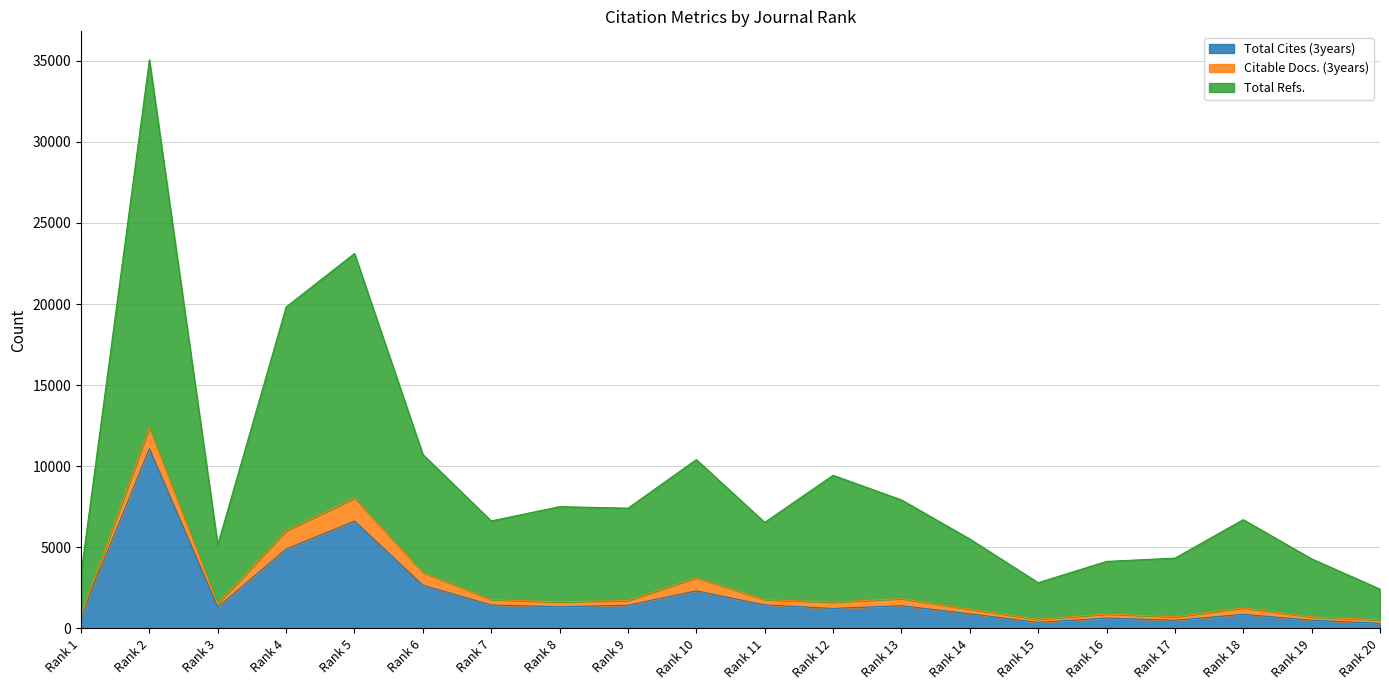

Count the number of categories in the chart.

20